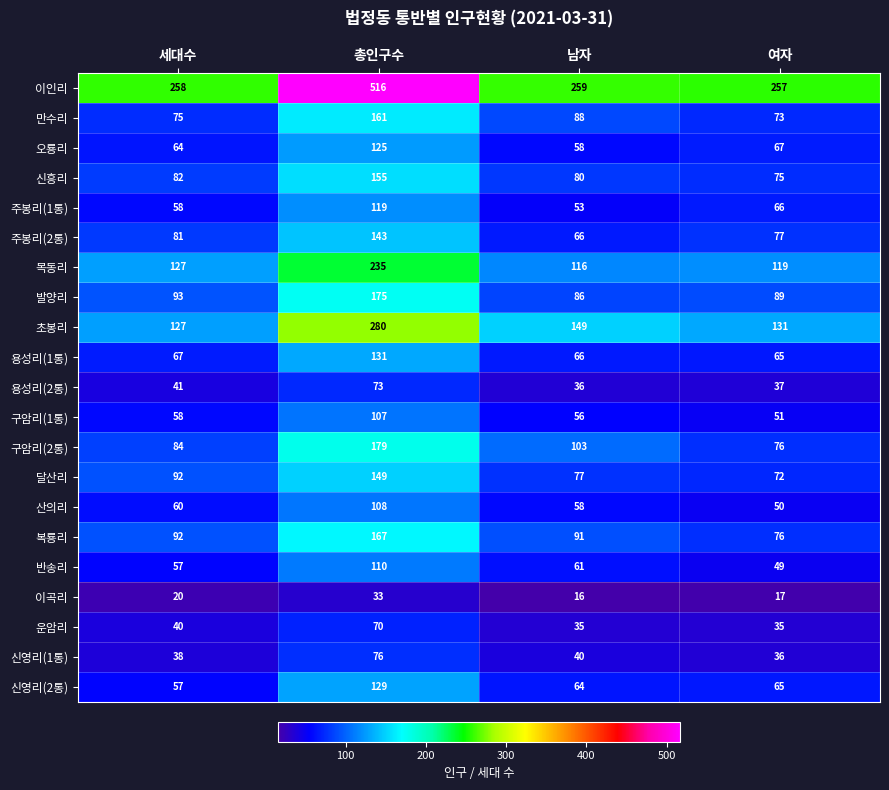

What is the greatest value displayed?

516